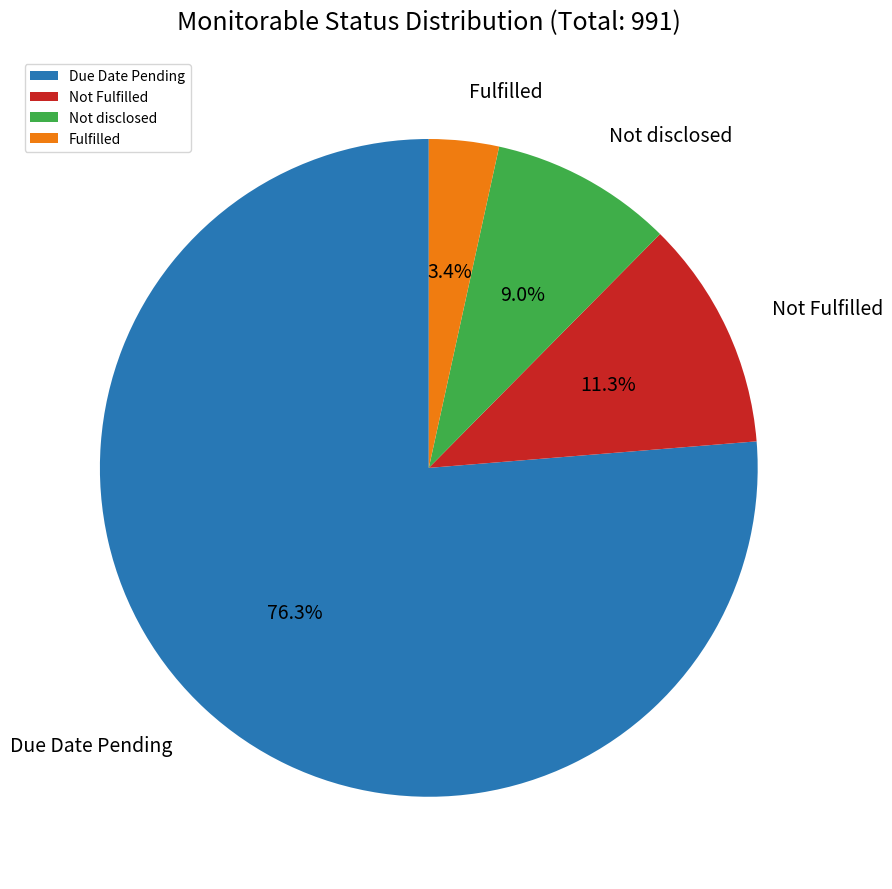

Rank the categories by value from lowest to highest.

Fulfilled, Not disclosed, Not Fulfilled, Due Date Pending